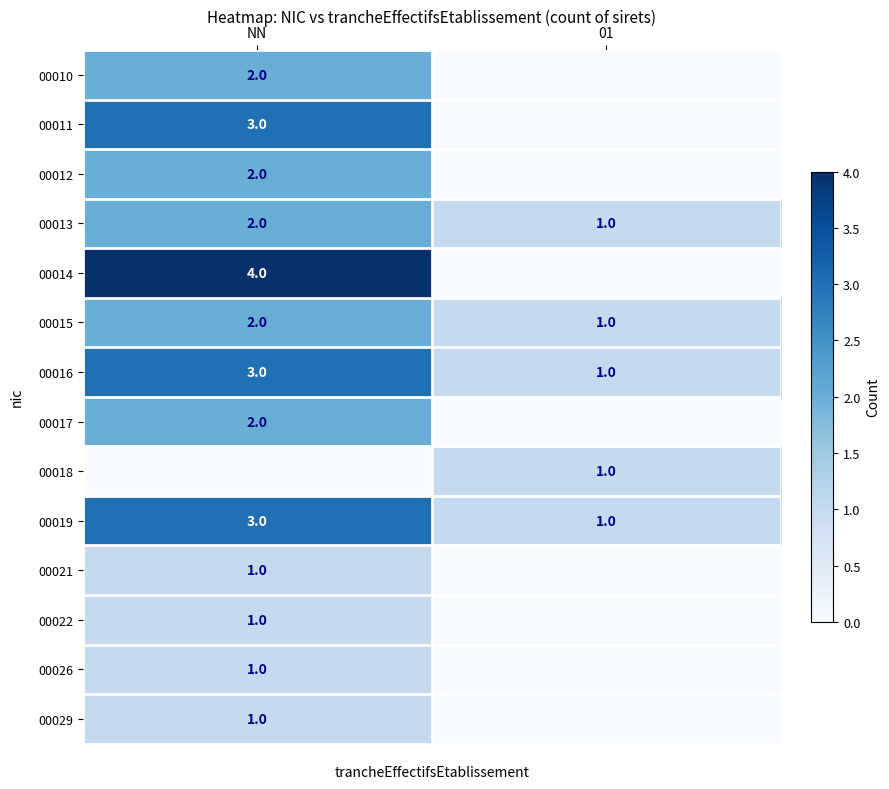

The 00018 series shows 1 at 01. True or false?

True